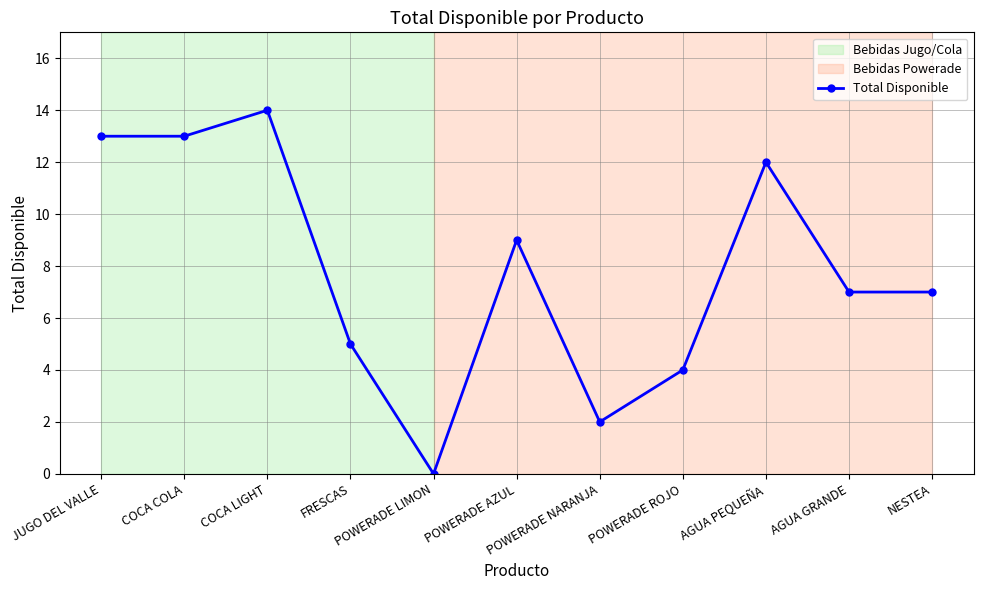

How many lines are shown in the chart?

1